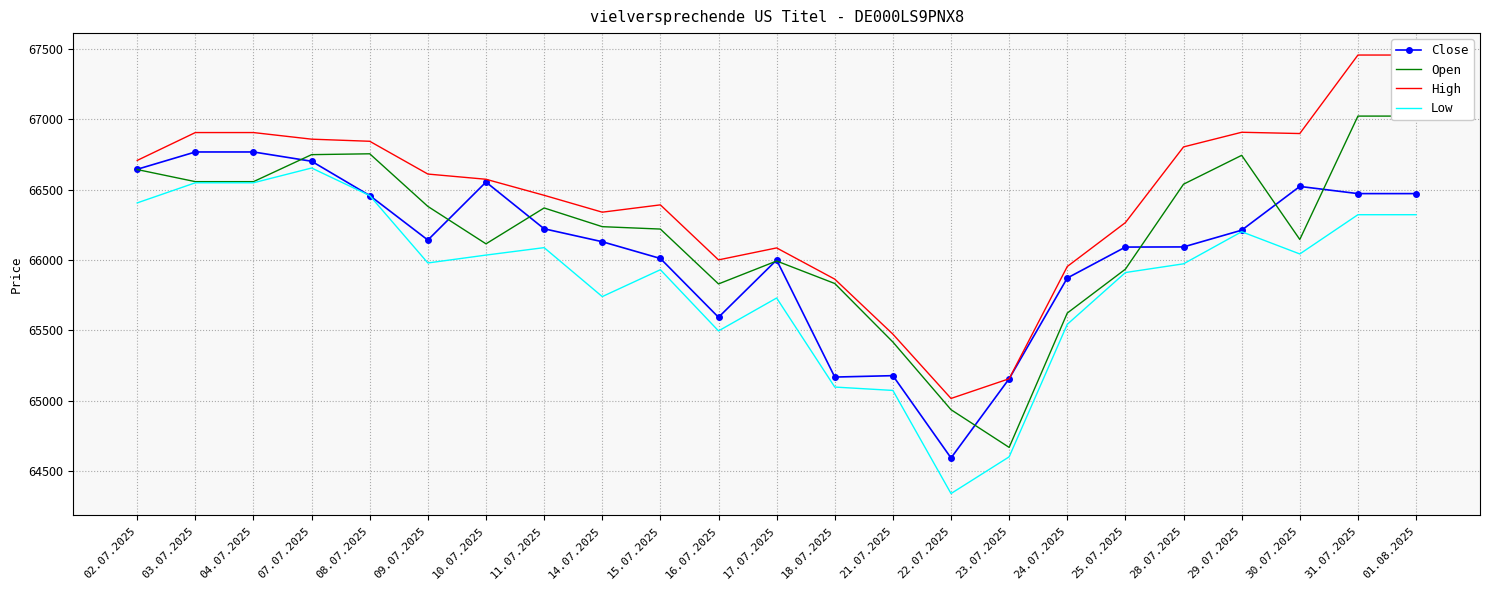

Rank the series at 08.07.2025 from lowest to highest value.

Close, Low, Open, High